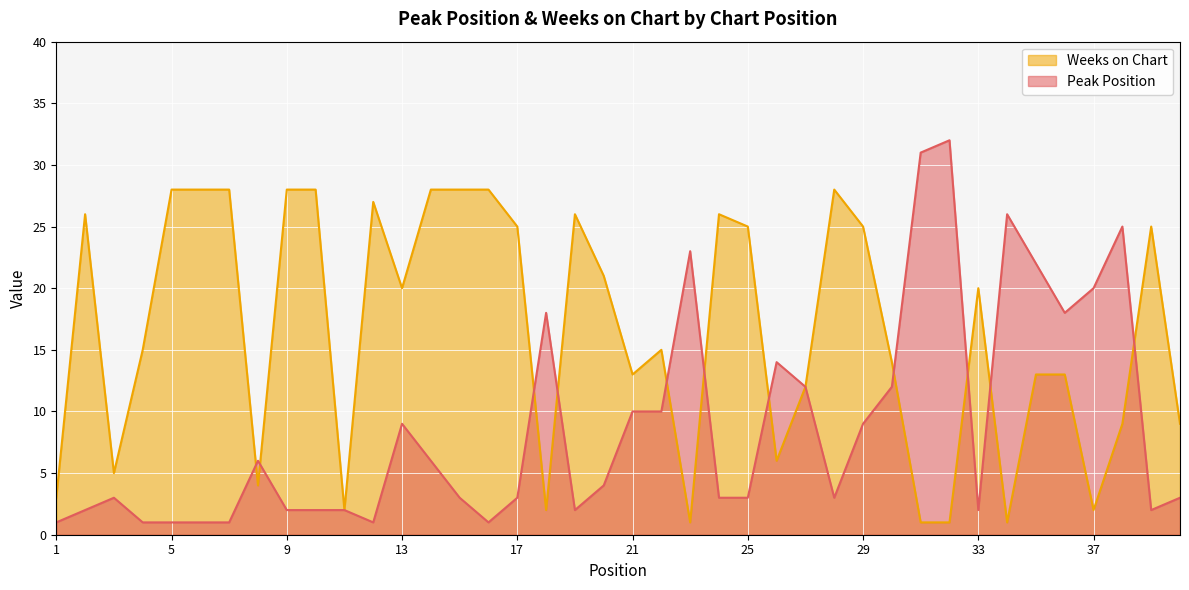

Reading right to left, what are all the values shown in this chart?

Peak Position: 40=3	39=2	38=25	37=20	36=18	35=22	34=26	33=2	32=32	31=31	30=12	29=9	28=3	27=12	26=14	25=3	24=3	23=23	22=10	21=10	20=4	19=2	18=18	17=3	16=1	15=3	14=6	13=9	12=1	11=2	10=2	9=2	8=6	7=1	6=1	5=1	4=1	3=3	2=2	1=1
Weeks on Chart: 40=9	39=25	38=9	37=2	36=13	35=13	34=1	33=20	32=1	31=1	30=14	29=25	28=28	27=12	26=6	25=25	24=26	23=1	22=15	21=13	20=21	19=26	18=2	17=25	16=28	15=28	14=28	13=20	12=27	11=2	10=28	9=28	8=4	7=28	6=28	5=28	4=15	3=5	2=26	1=3